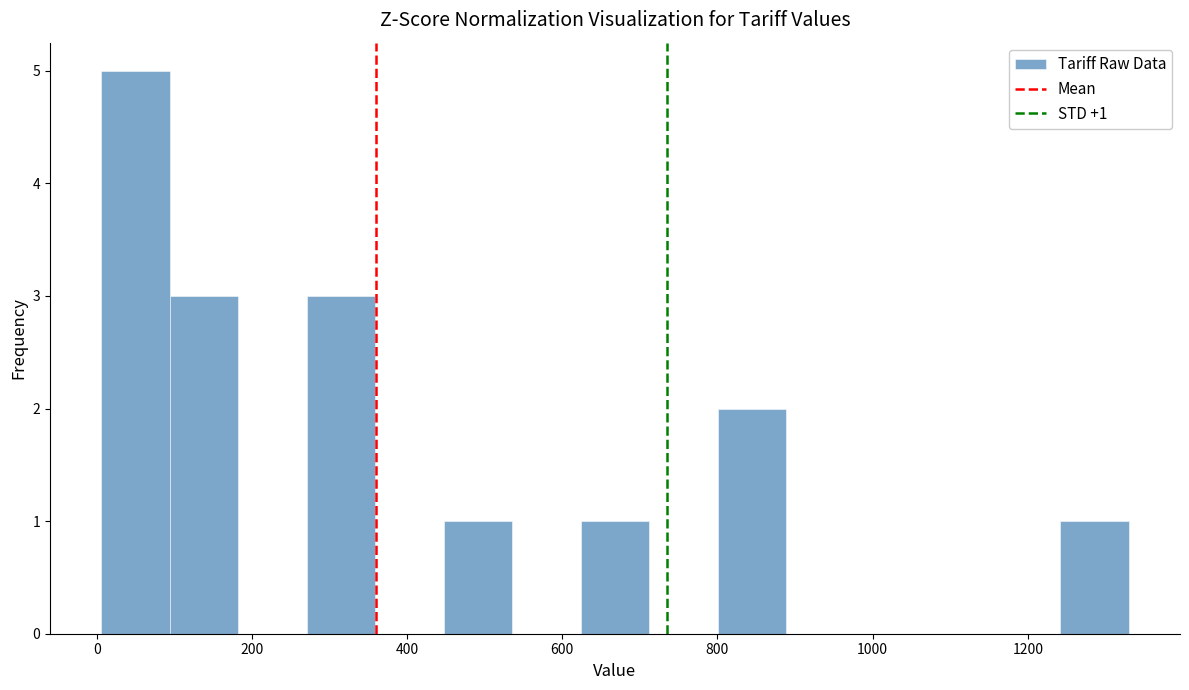

Over which range of the x-axis is the bar tallest?

0 to 100